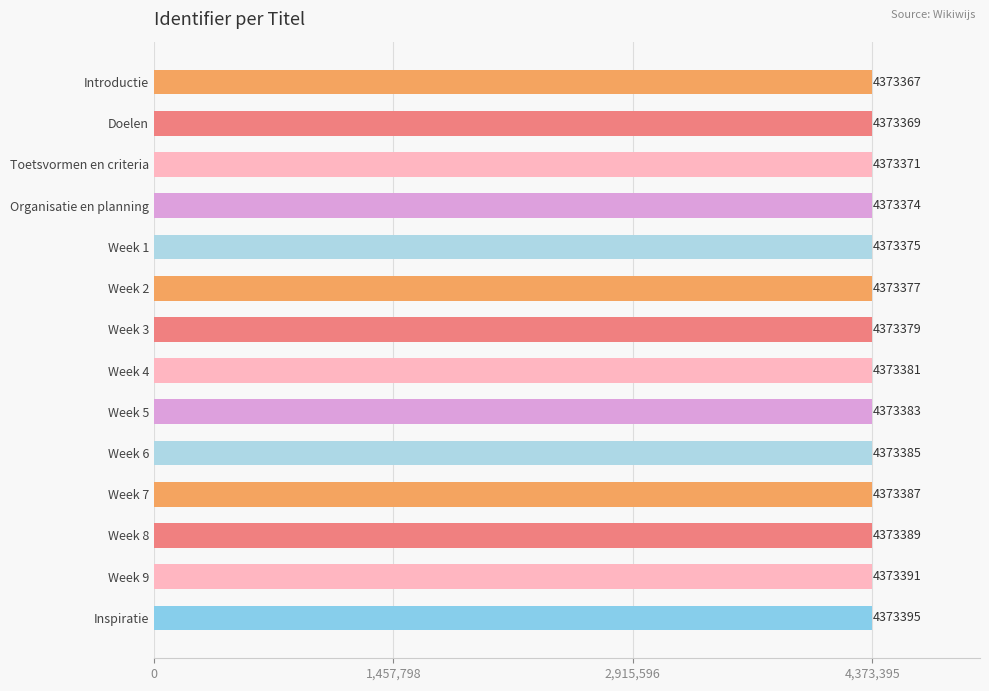

What is the label of the 13th bar from the top?

Week 9